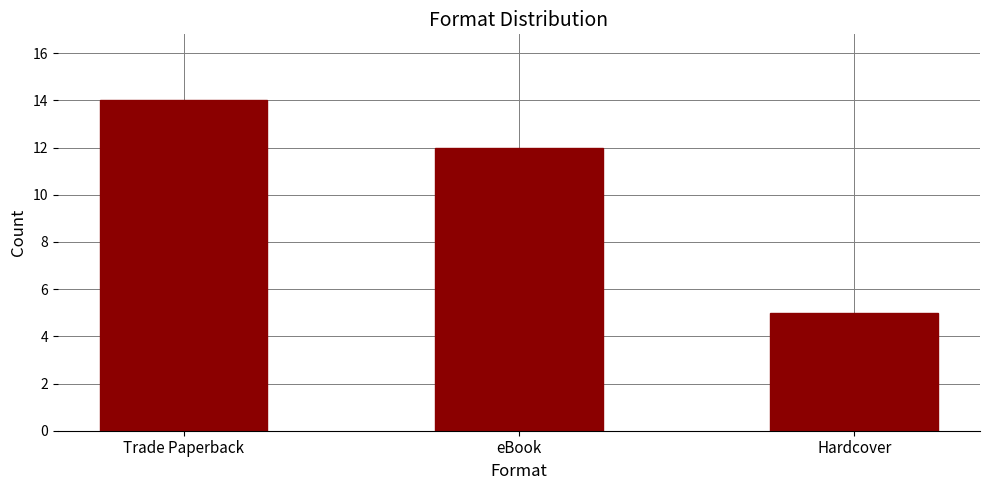

What is the label of the 3rd bar from the left?

Hardcover